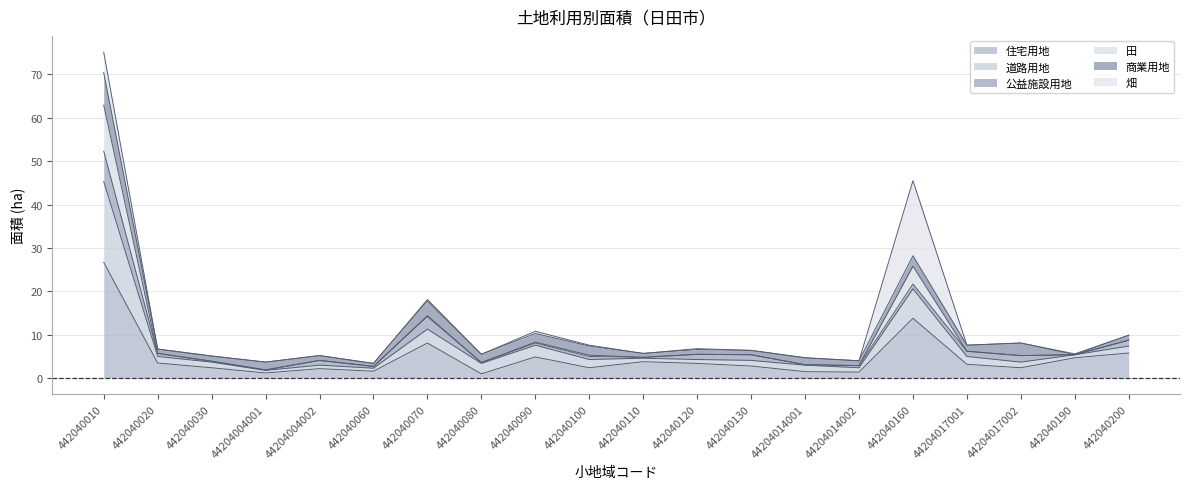

What is the label of the 17th point from the right?

44204004001